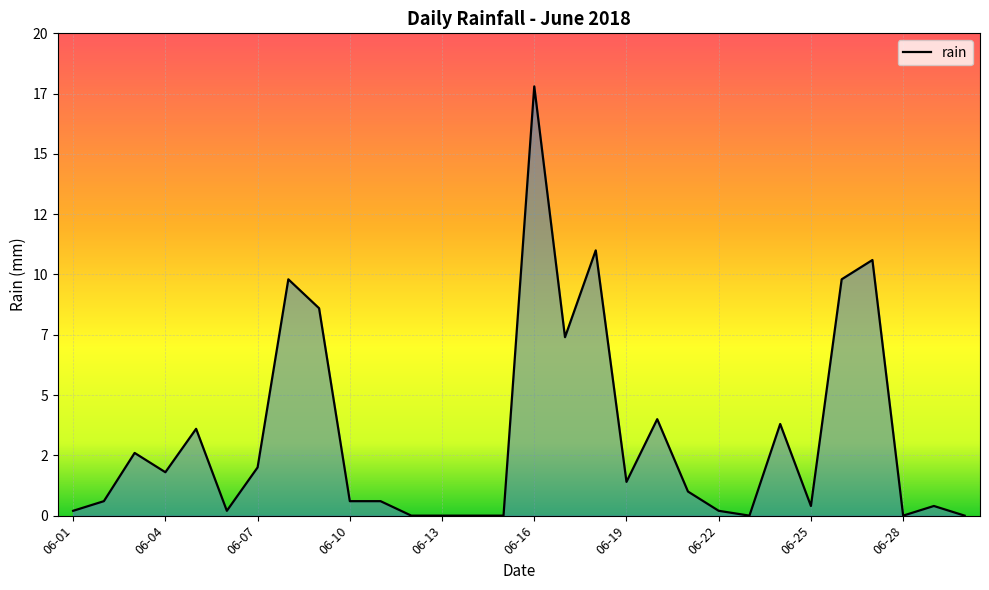

Does the chart display data point markers on the line(s)?

No